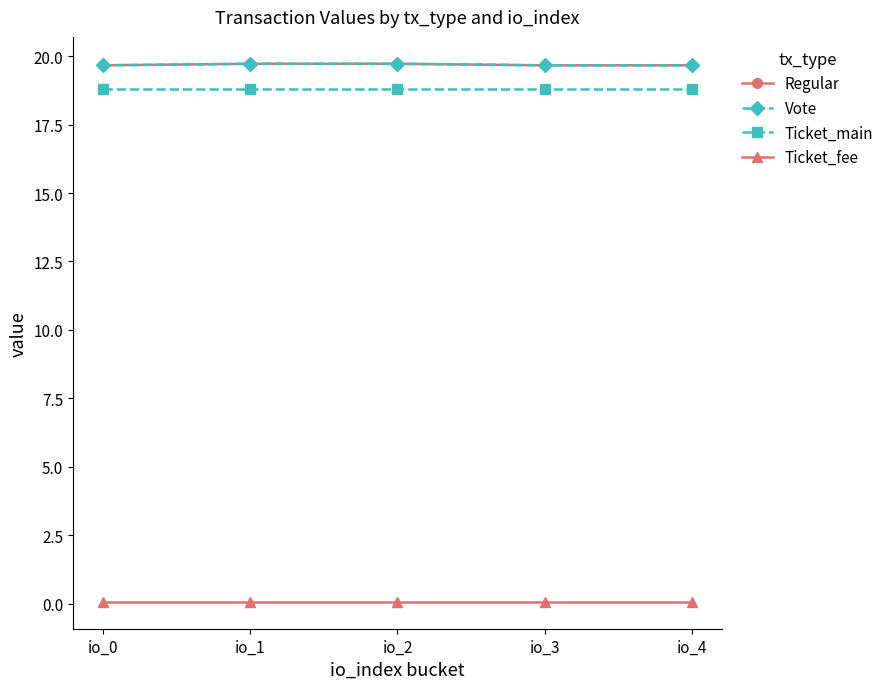

True or false: Ticket_fee and Ticket_main intersect in this chart.

False